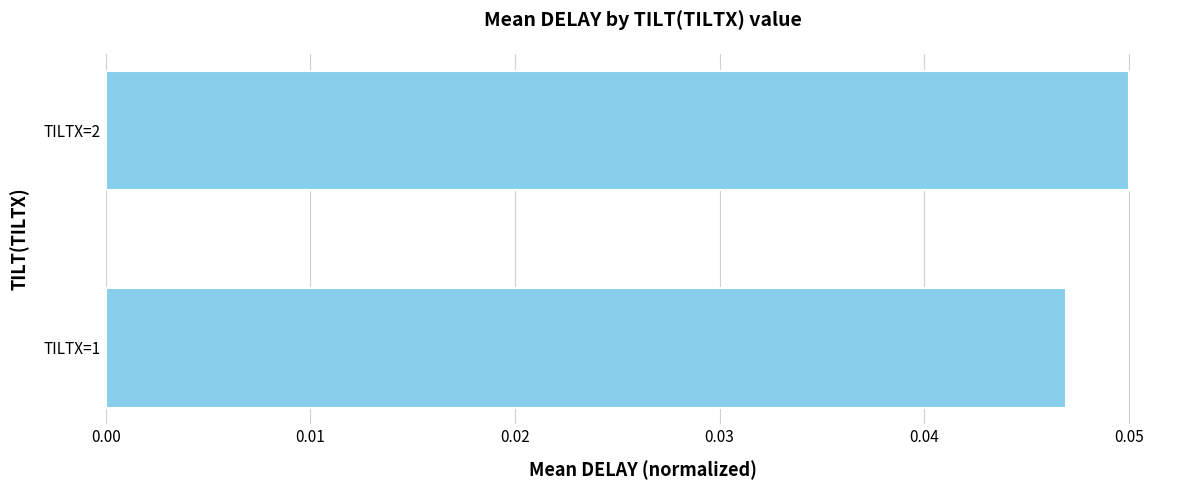

The chart shows a value of 0.1 at TILTX=1. True or false?

False